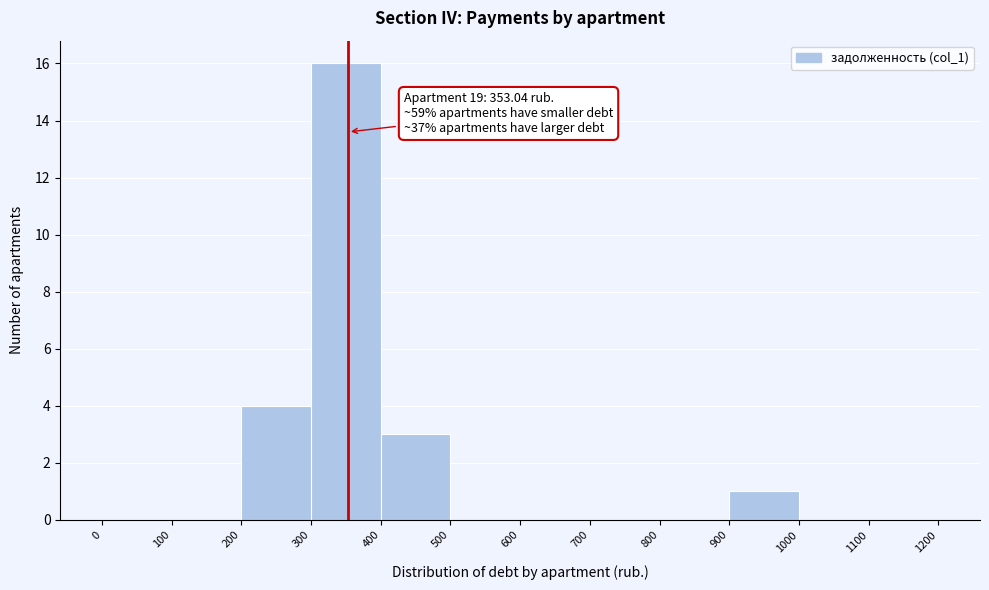

Over which range of the x-axis is the bar tallest?

300 to 400